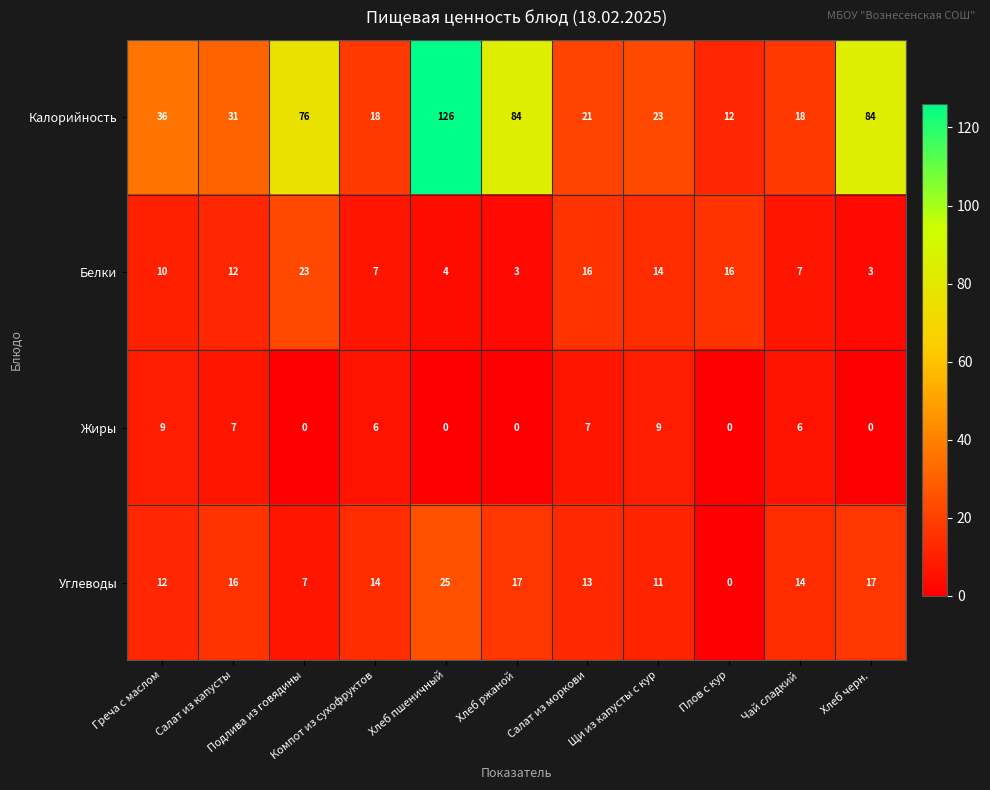

Which series has the widest spread of values?

Калорийность